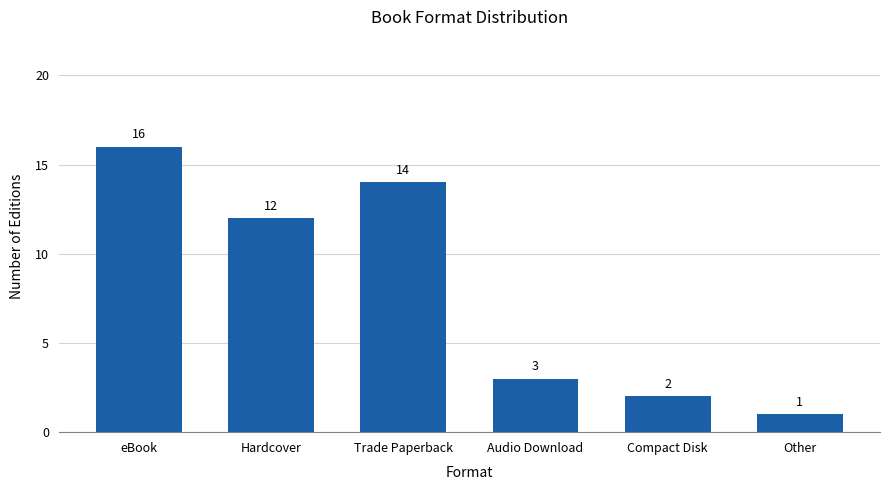

What is the smallest value displayed?

1